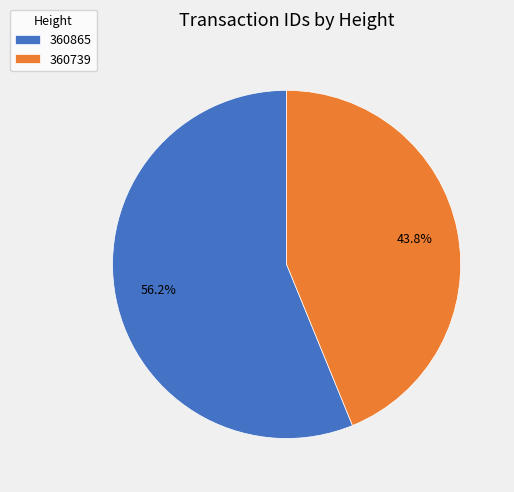

Is there any slice that represents more than half of the pie?

Yes